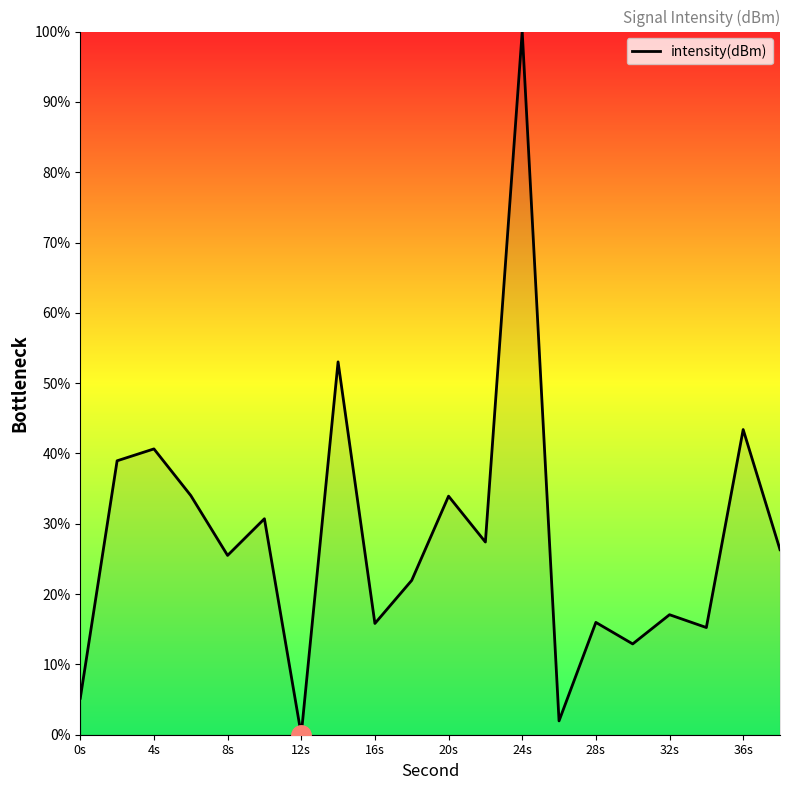

What is the maximum value shown in the chart?

100.0